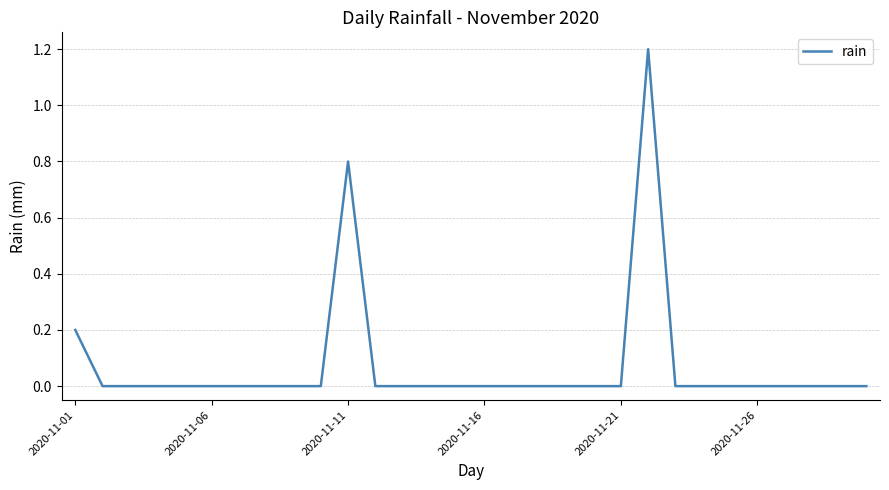

What is the difference between the maximum and minimum values?

1.2